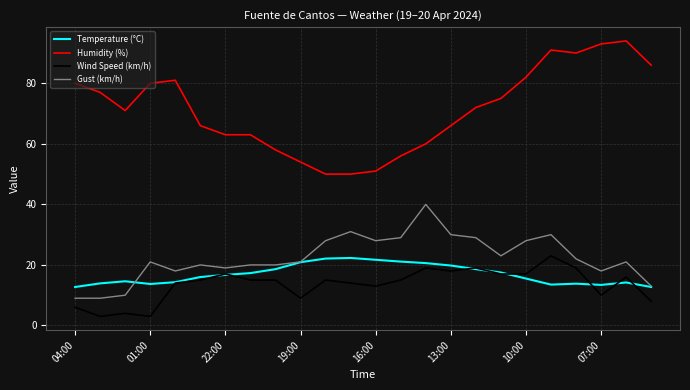

Does the chart display data point markers on the line(s)?

No